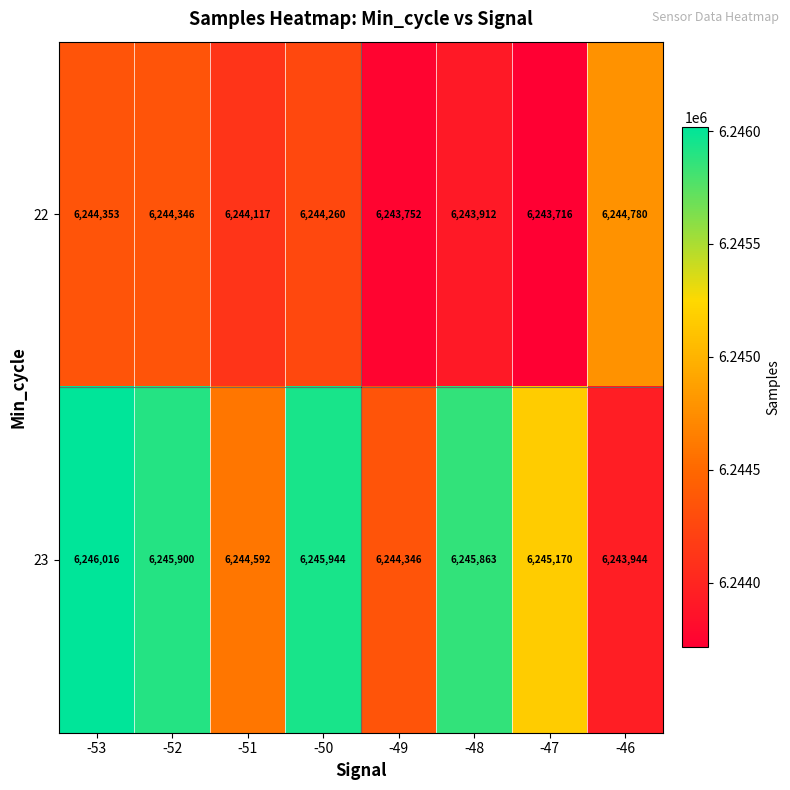

At -48, list the series in order from smallest to largest.

22, 23